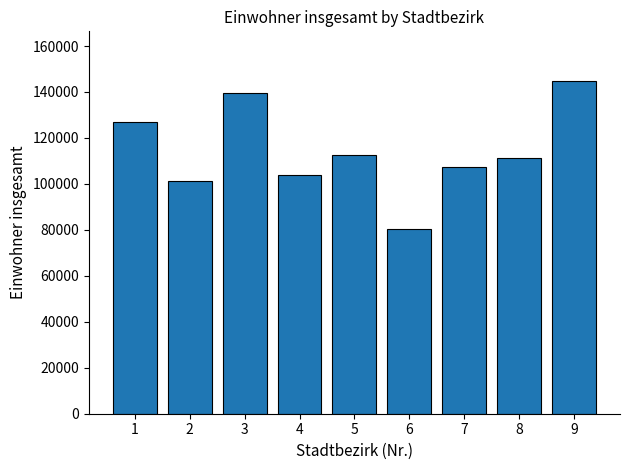

What is the difference between the values at 3 and 1?

12599